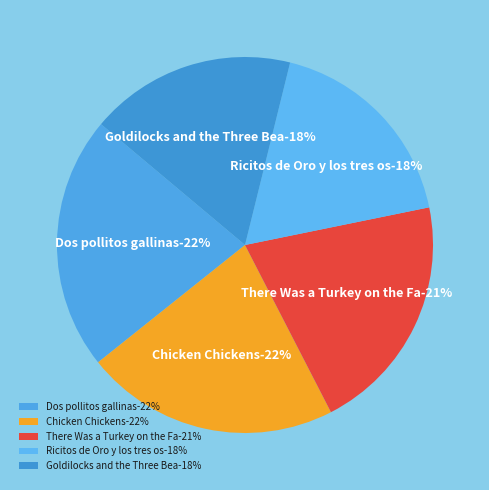

Does Chicken Chickens-2 represent more than half of the total?

No